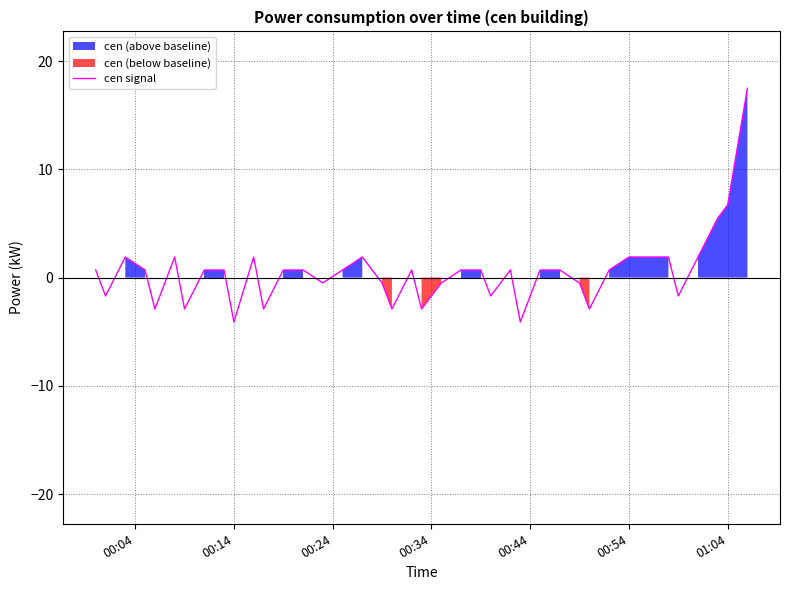

What is the sum of all values?

22.0